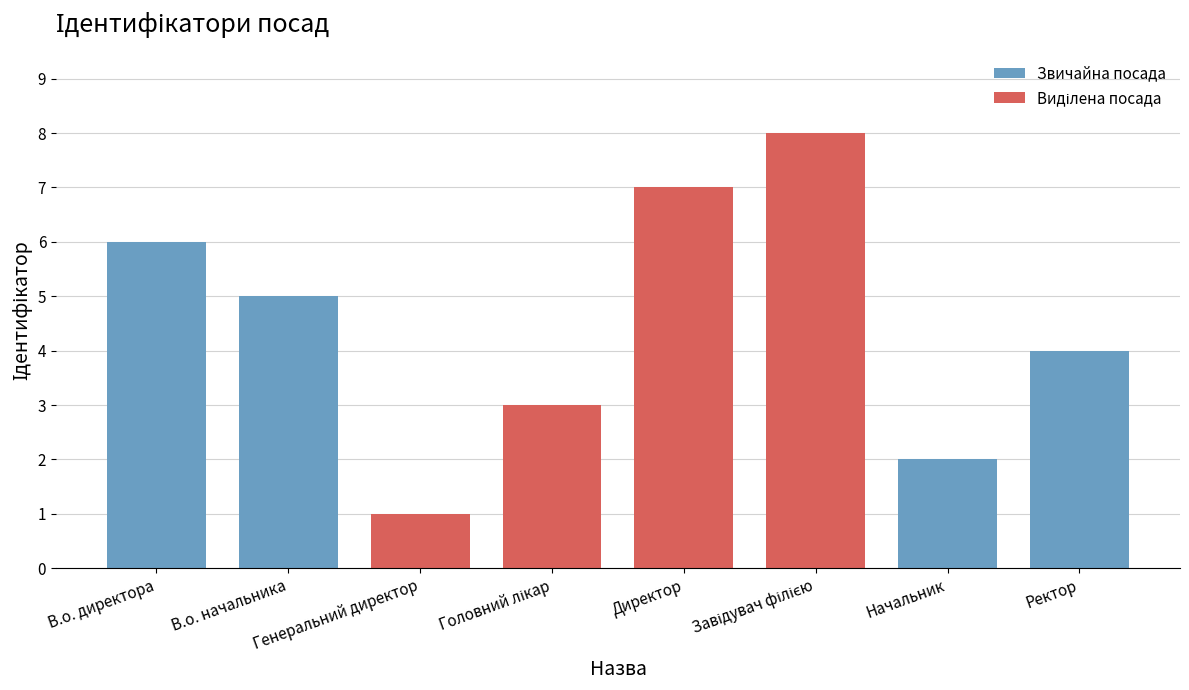

What is the change in value from В.о. начальника to Директор?

+2